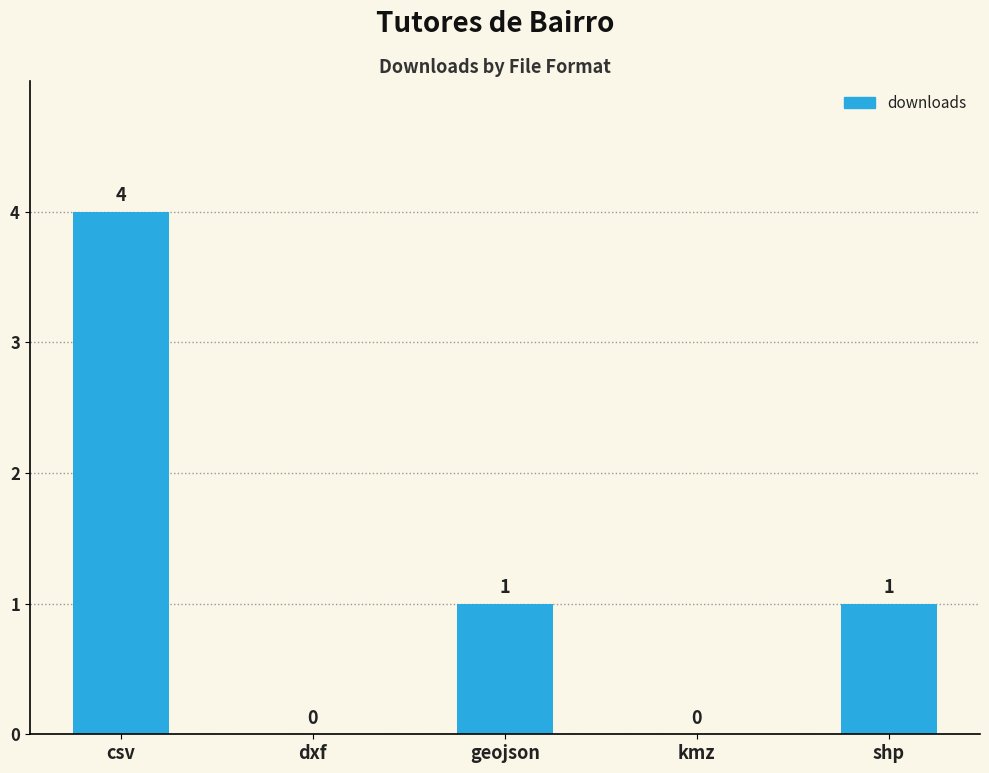

Reading right to left, what are all the values shown in this chart?

1	0	1	0	4